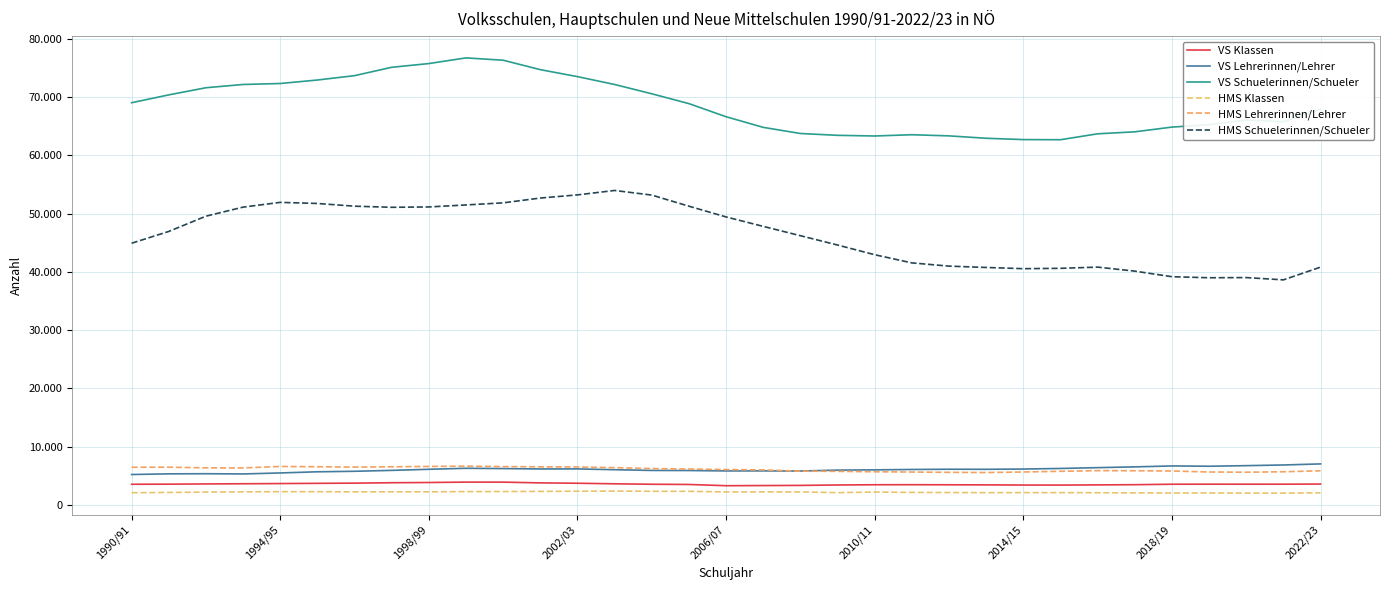

What is the lowest value of the VS Lehrerinnen/Lehrer series?

5228